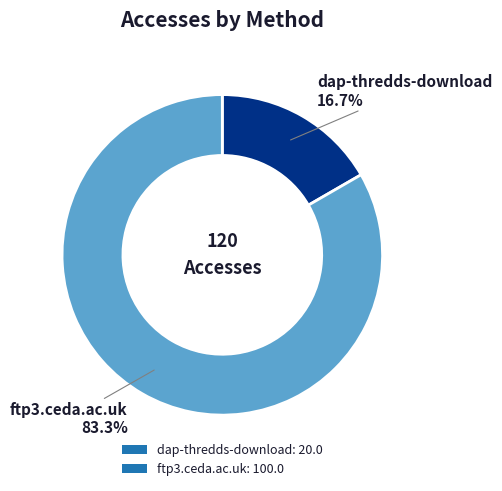

What percentage is NOT represented by ftp3.ceda.ac.uk?

16.7%